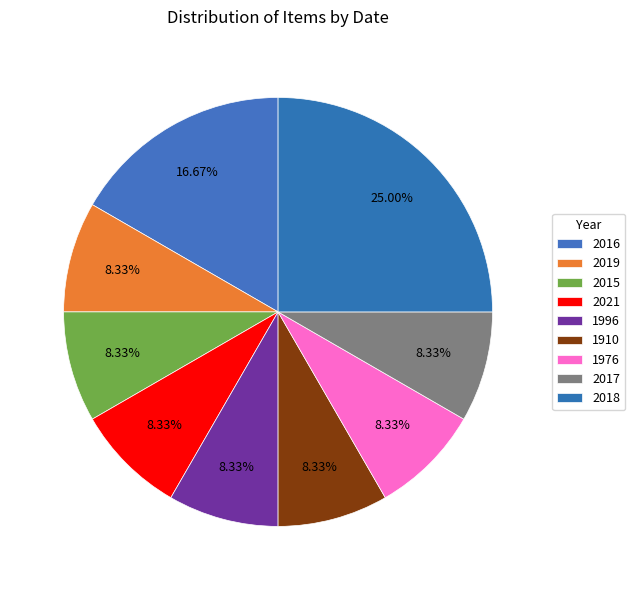

Approximately how many times larger is the value at 2021 compared to 1996?

1.0